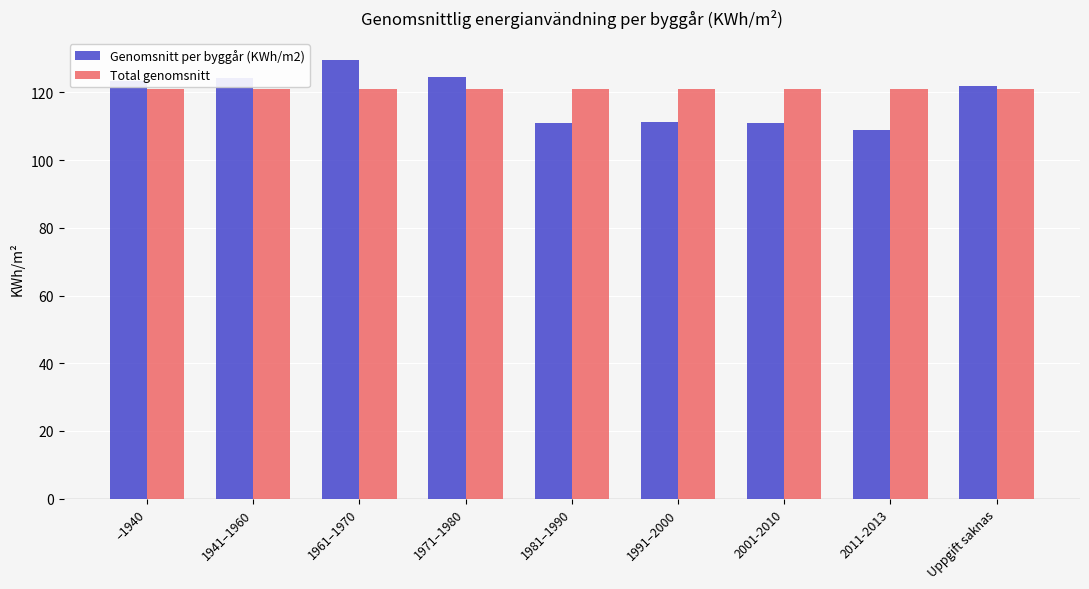

True or false: Genomsnitt per byggår (KWh/m2) has a value of 111.4 at 1991–2000.

True